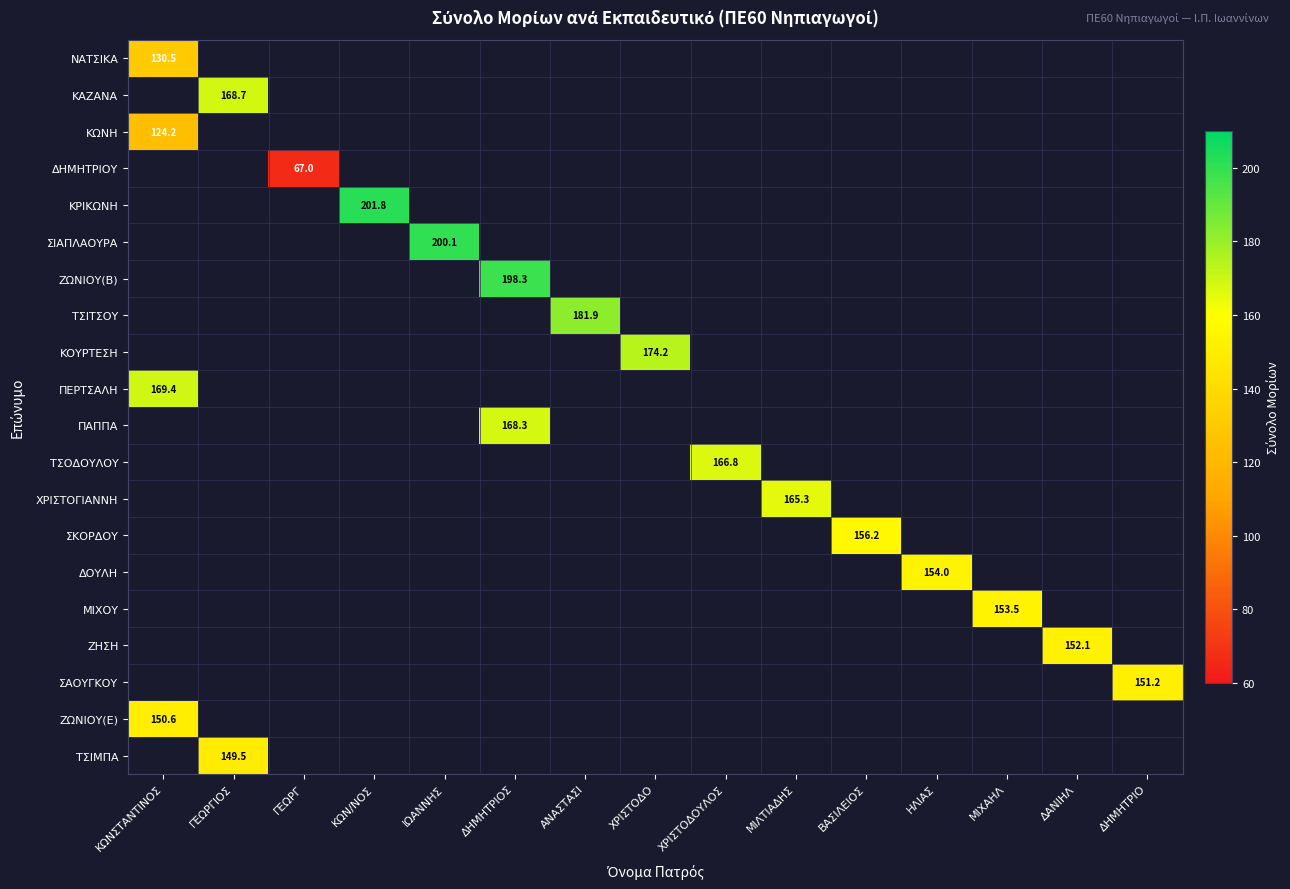

How many distinct data groups are displayed?

20